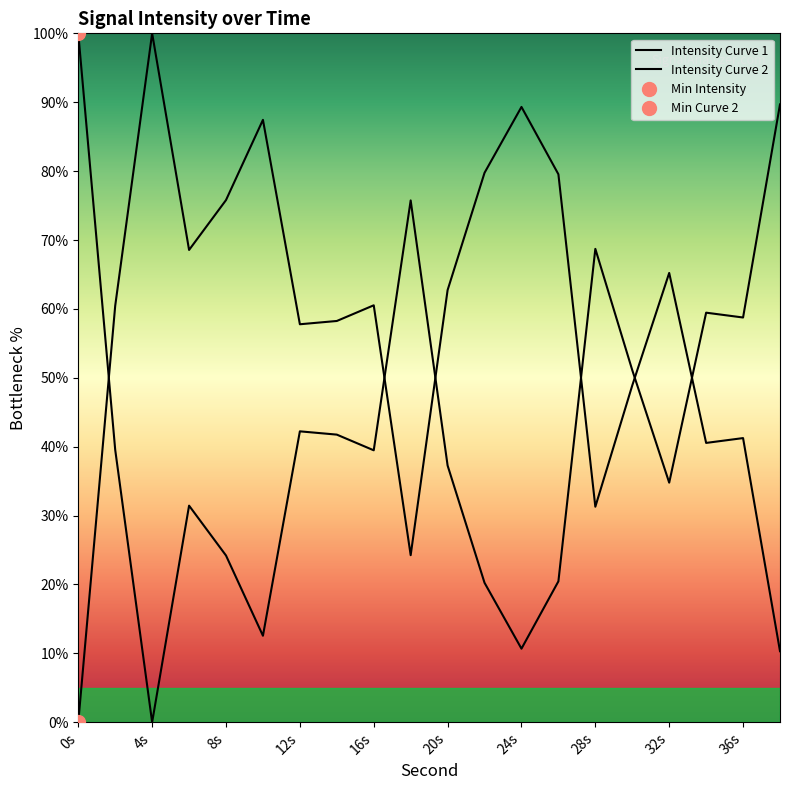

True or false: Intensity Curve 1 and Intensity Curve 2 cross at least once.

True